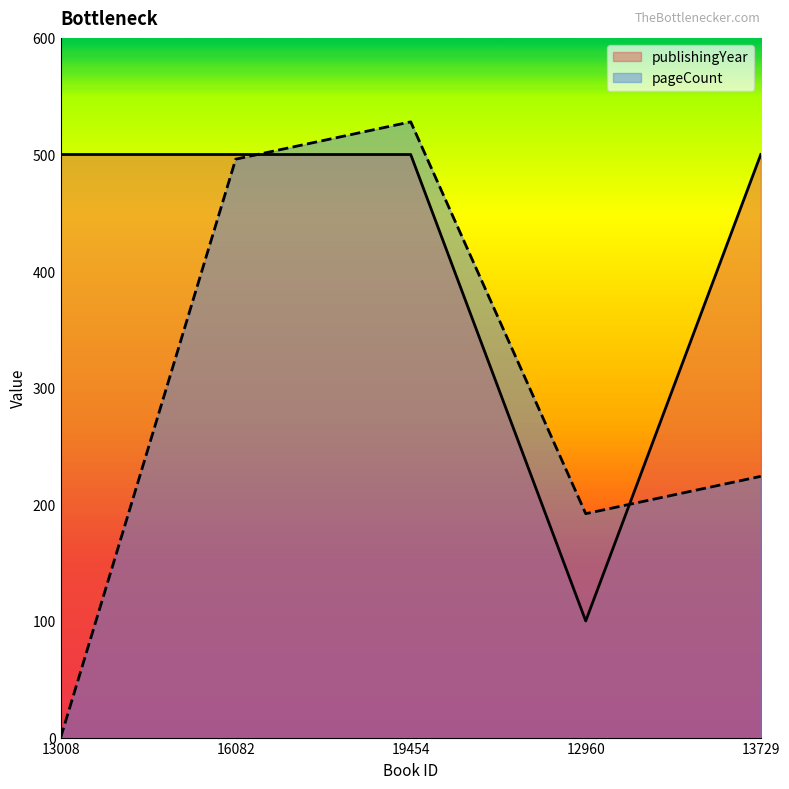

Is it true that pageCount equals 0 at 13008?

True